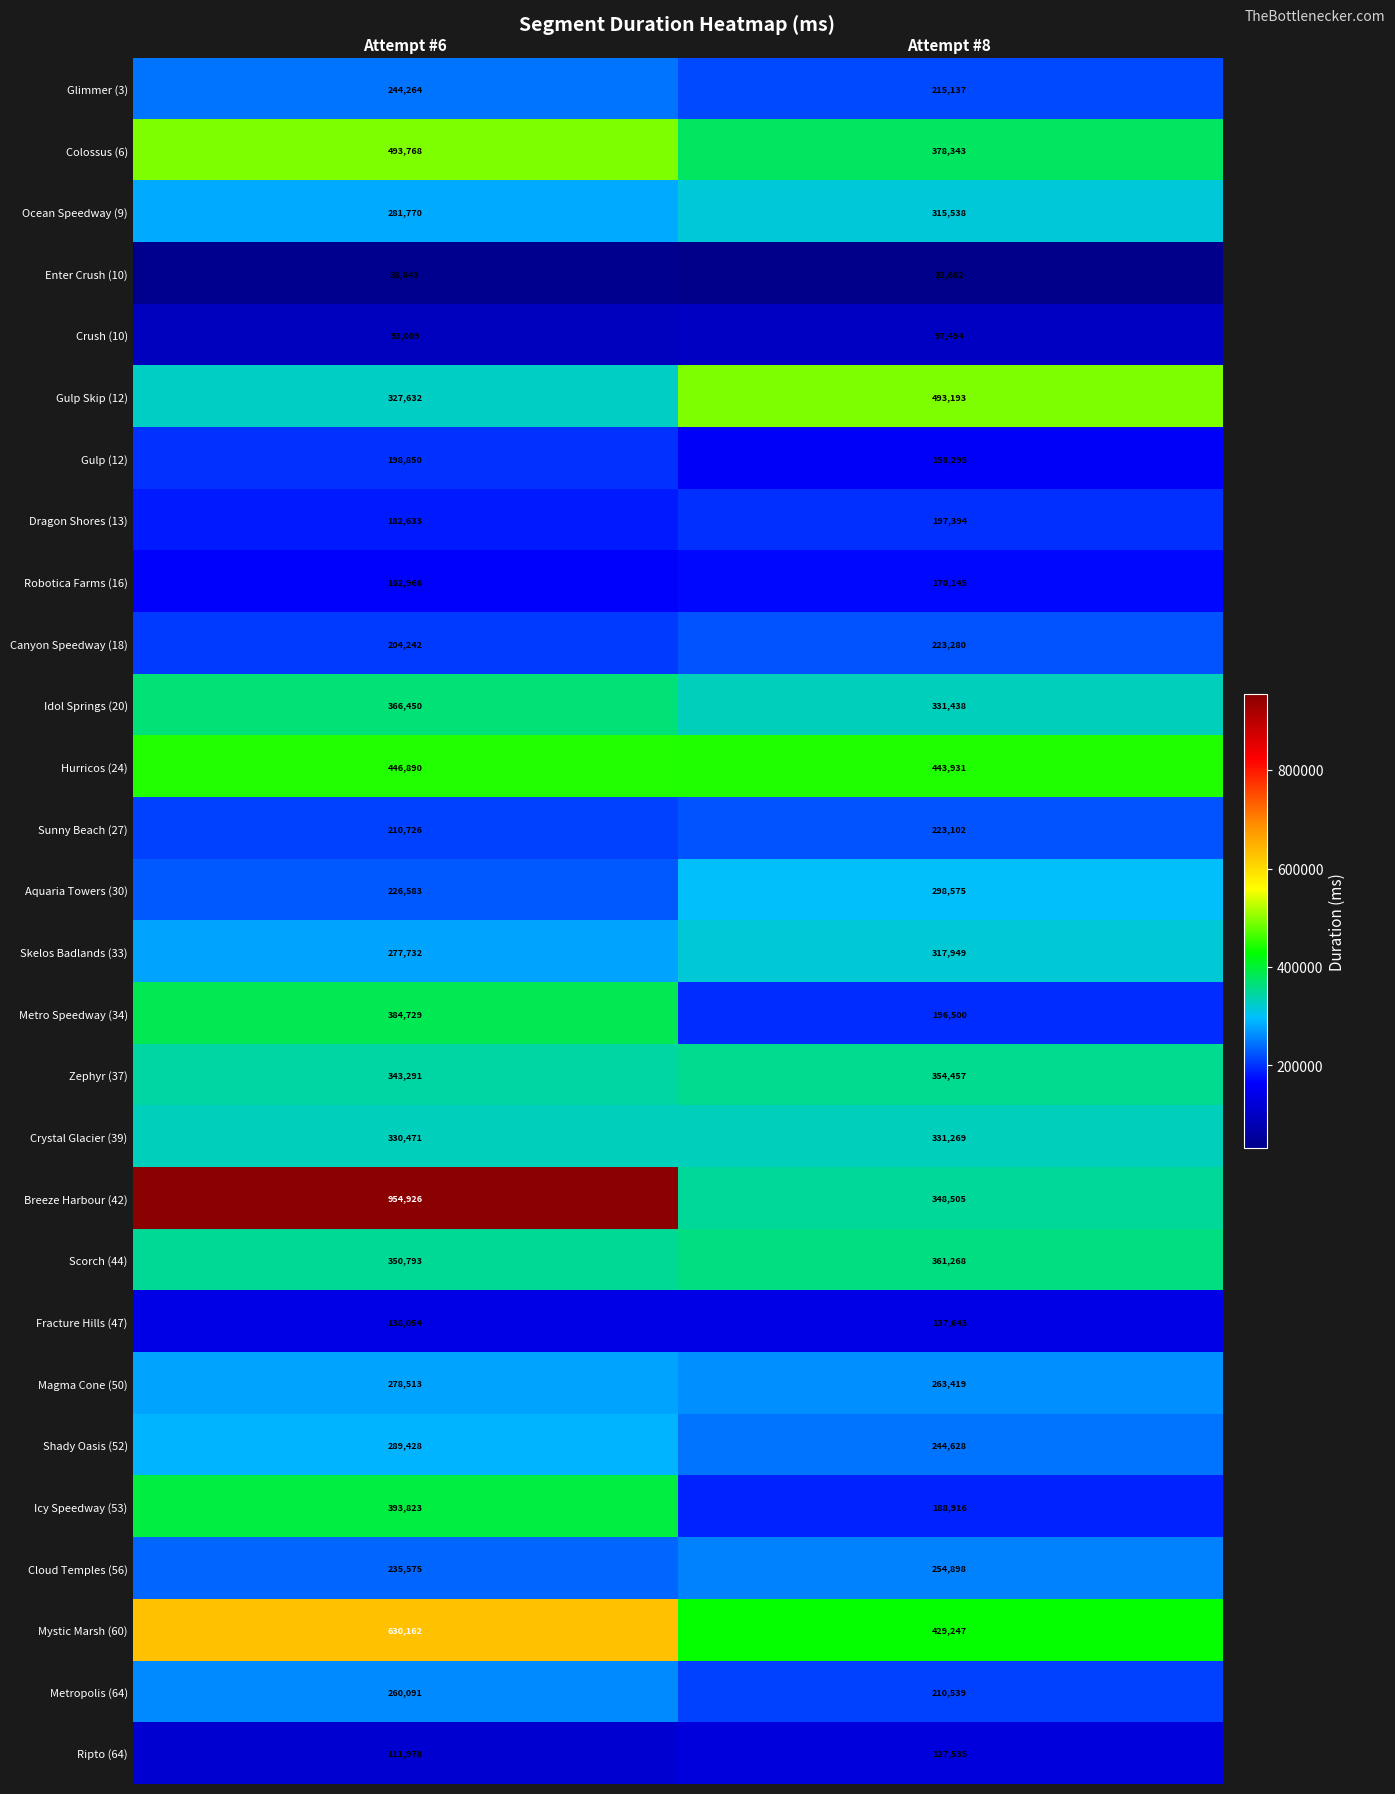

What is the minimum value shown in the chart?

32682